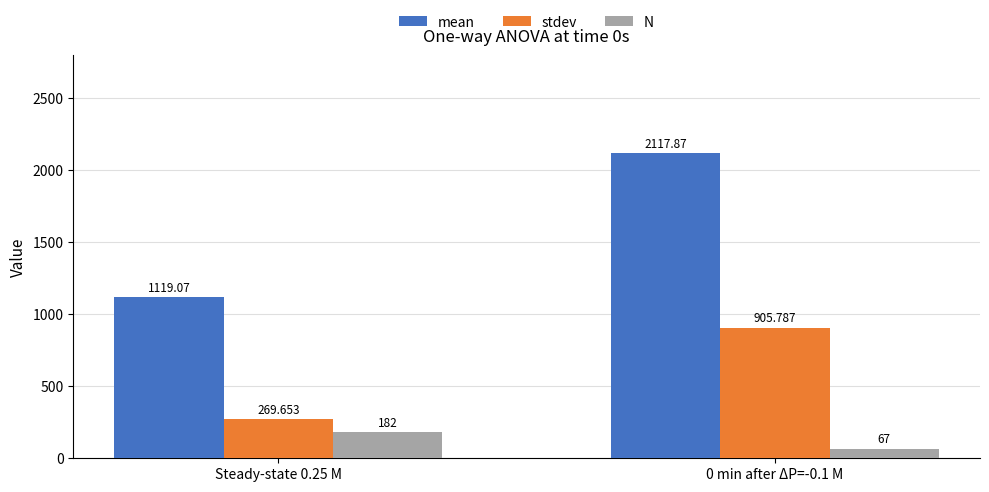

True or false: mean has a value of 1119.1 at Steady-state 0.25 M.

True